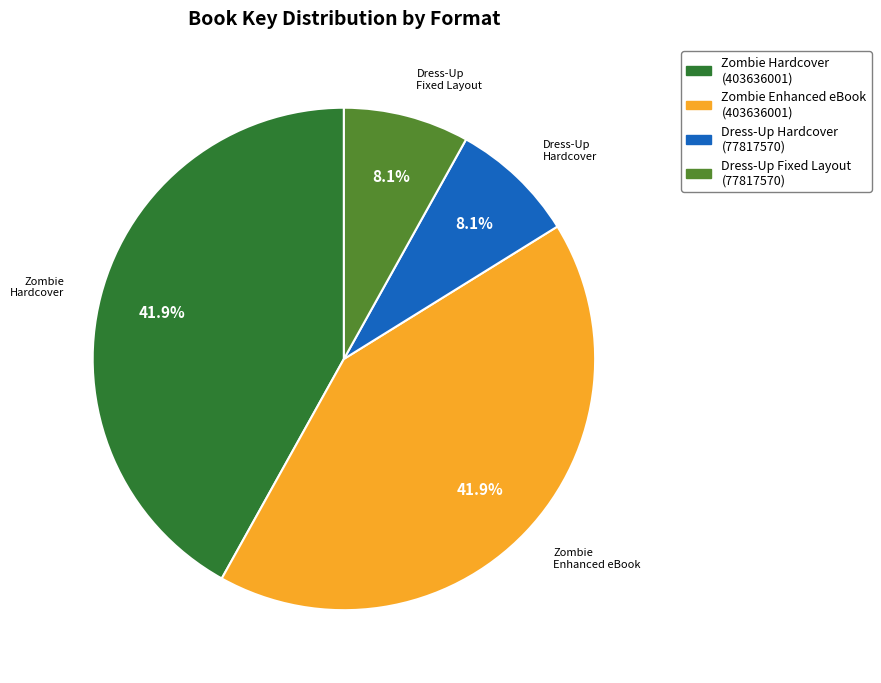

Does Dress-Up Hardcover (77817570) represent more than half of the total?

No